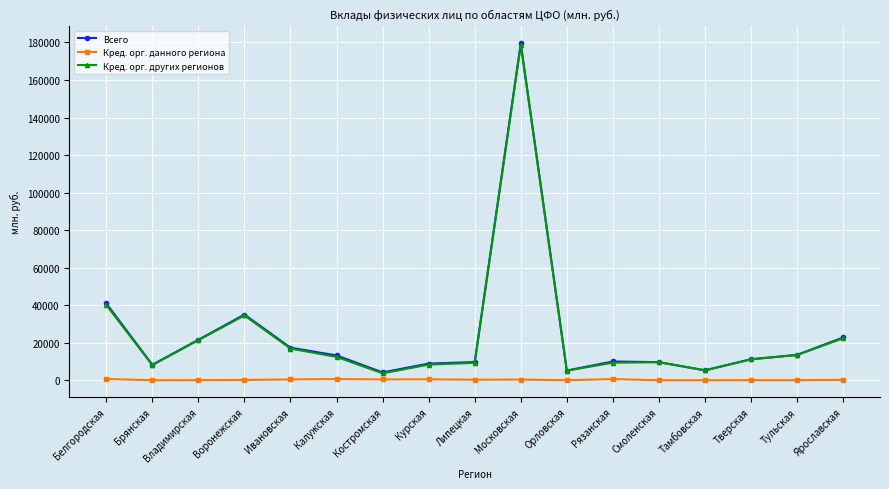

Does the chart have visible grid lines?

Yes